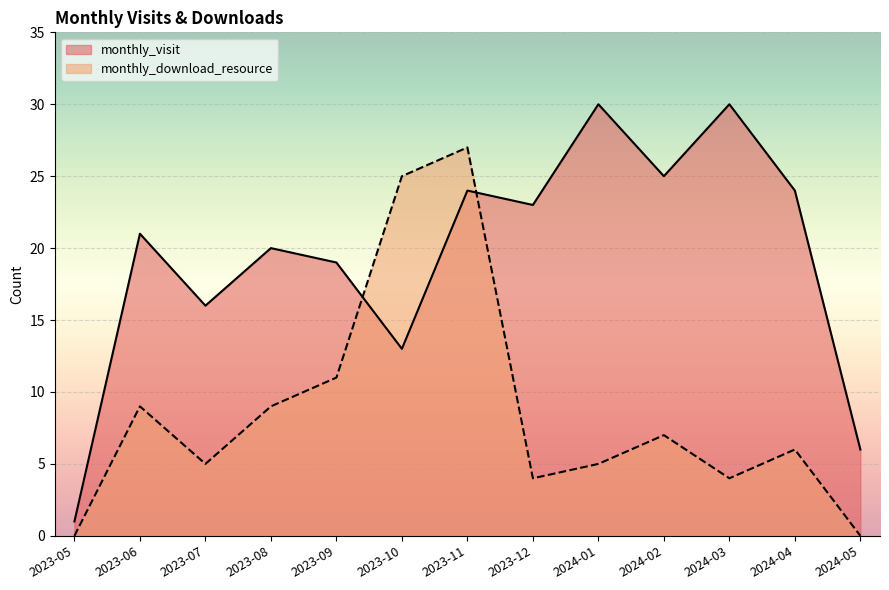

True or false: monthly_visit and monthly_download_resource intersect in this chart.

True